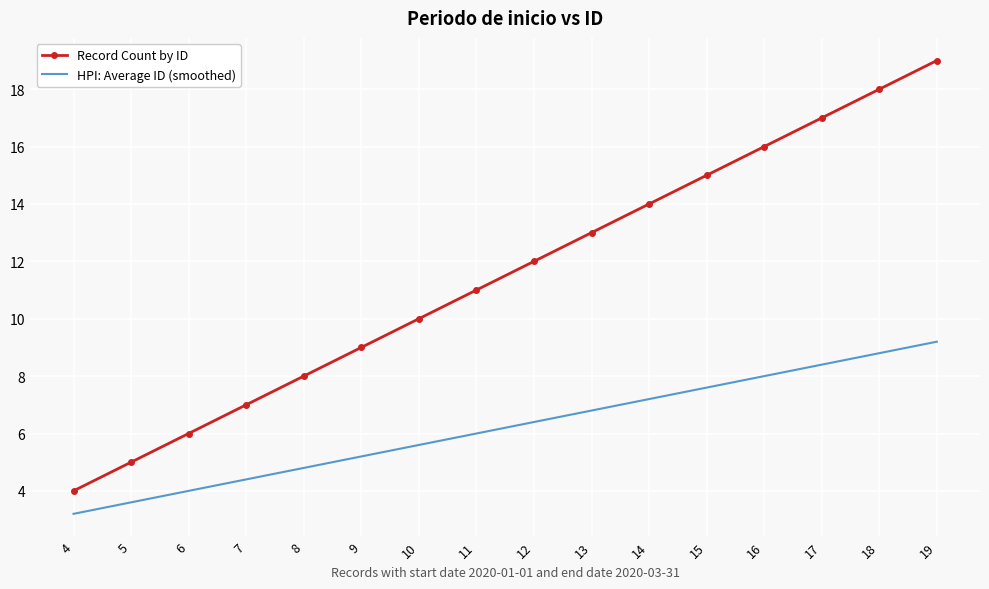

How many series are shown in this chart?

2